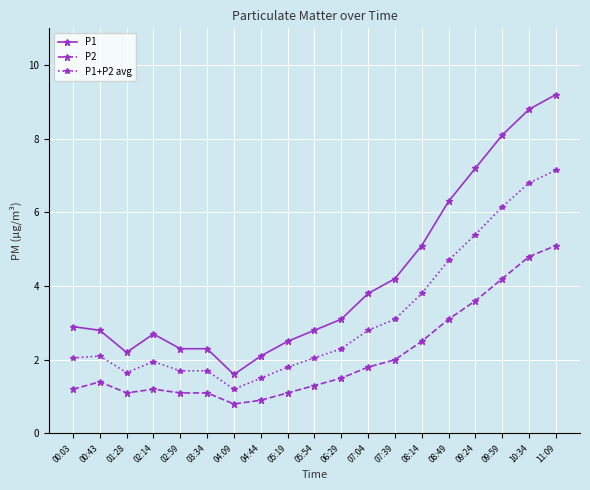

What is the label of the 3rd point from the left?

01:28